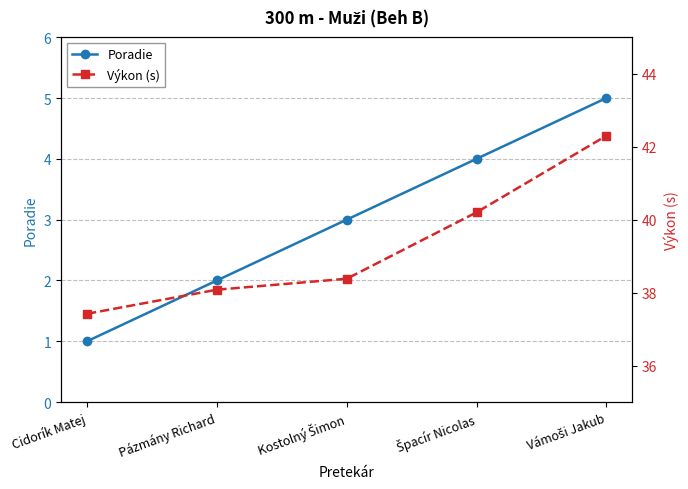

Reading right to left, transcribe all the data shown in this chart.

Poradie: 5.0	4.0	3.0	2.0	1.0
Výkon (s): 42.3	40.2	38.4	38.1	37.4